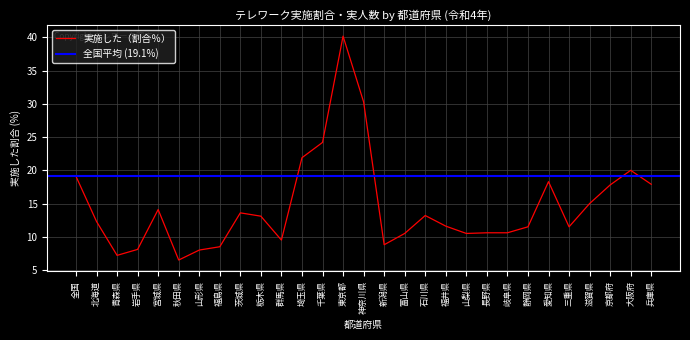

What is the change in value from 青森県 to 京都府?

+10.6